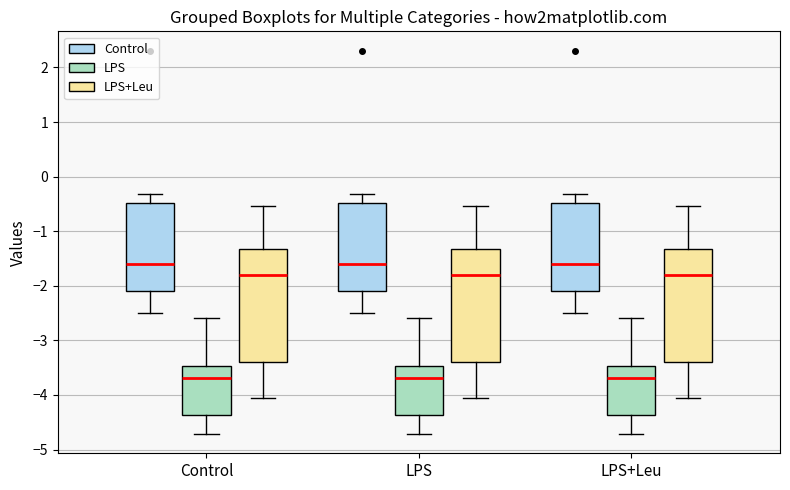

Where is the upper edge of the box for LPS+Leu (LPS) on the y-axis? The values are not printed on the chart, so give them approximately, as read against the axis.

-3.5